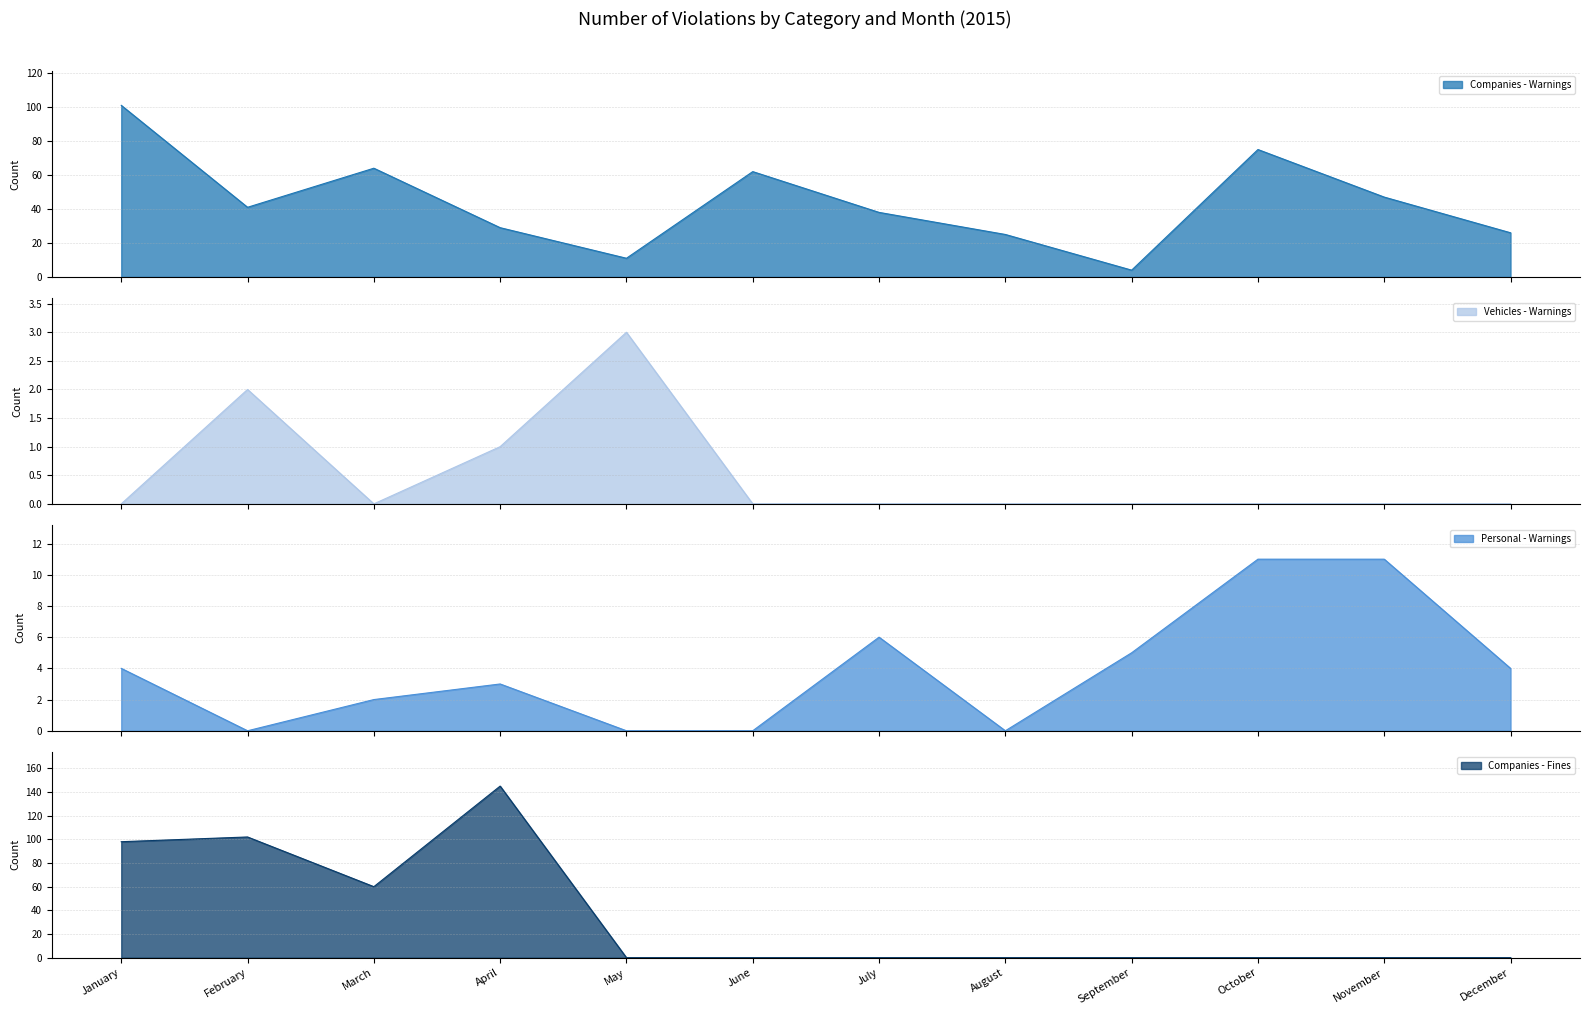

The Vehicles - Warnings series shows 2 at February. True or false?

True